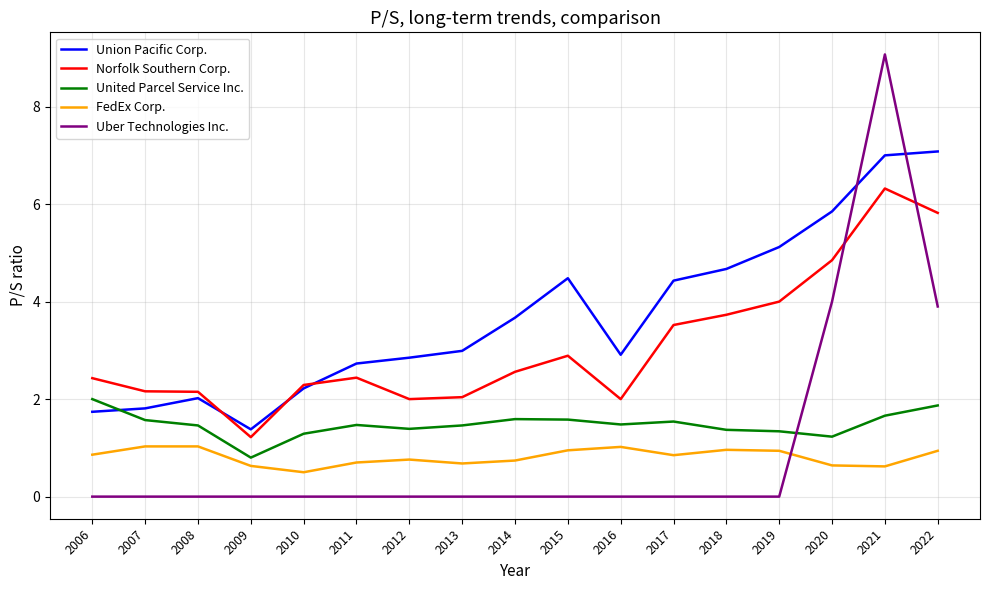

True or false: Uber Technologies Inc. and Union Pacific Corp. cross at least once.

True